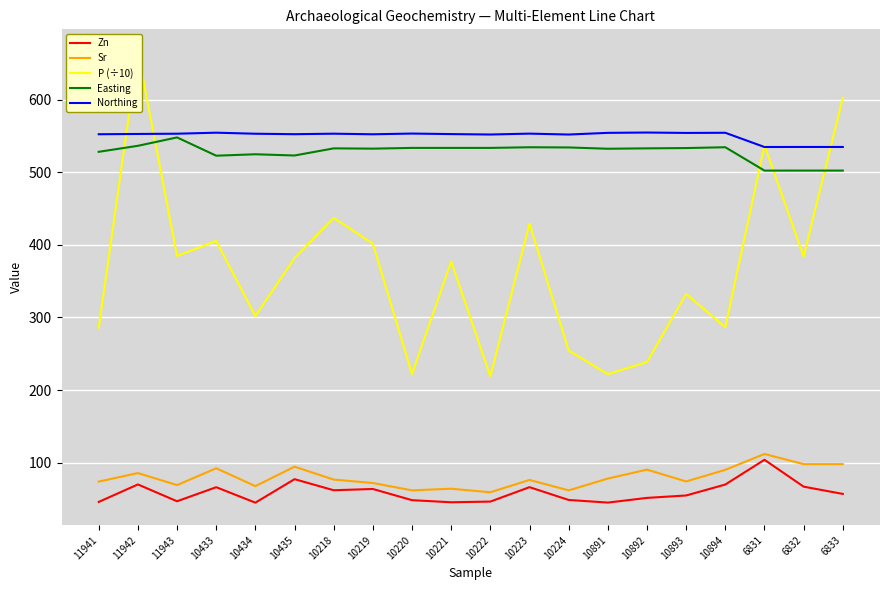

Which series has the largest total across all categories?

Northing